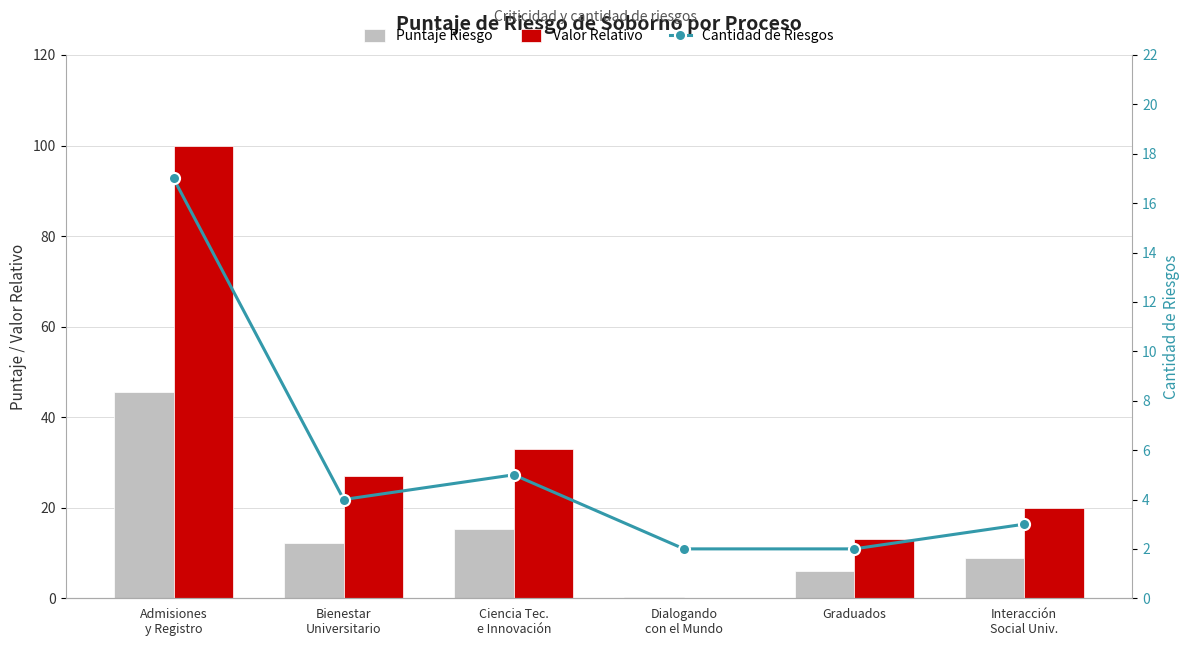

Which has a higher value, Ciencia Tec.
e Innovación or Bienestar
Universitario?

Ciencia Tec.
e Innovación